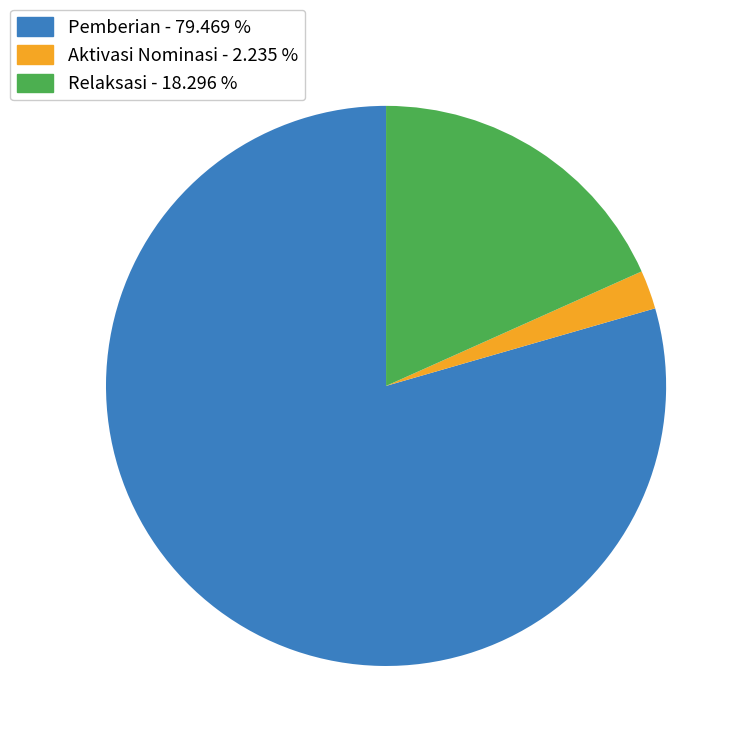

Rank the categories by value from lowest to highest.

Aktivasi Nominasi - 2.235 %, Relaksasi - 18.296 %, Pemberian - 79.469 %